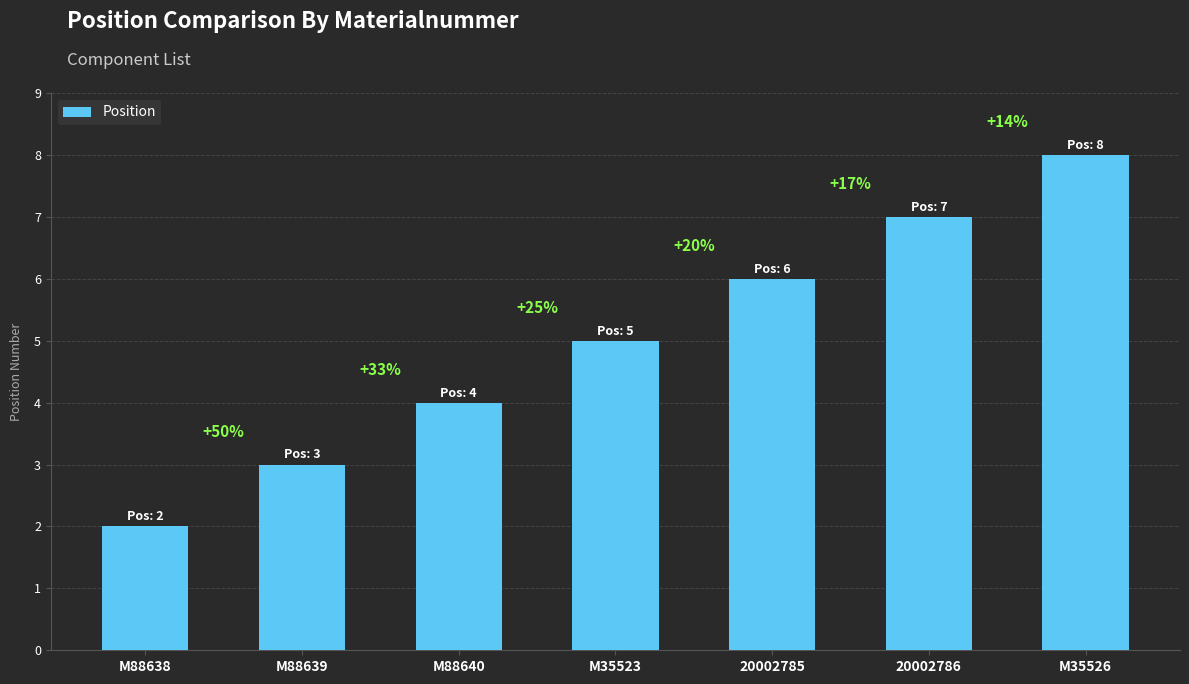

Does the chart contain any negative values?

No